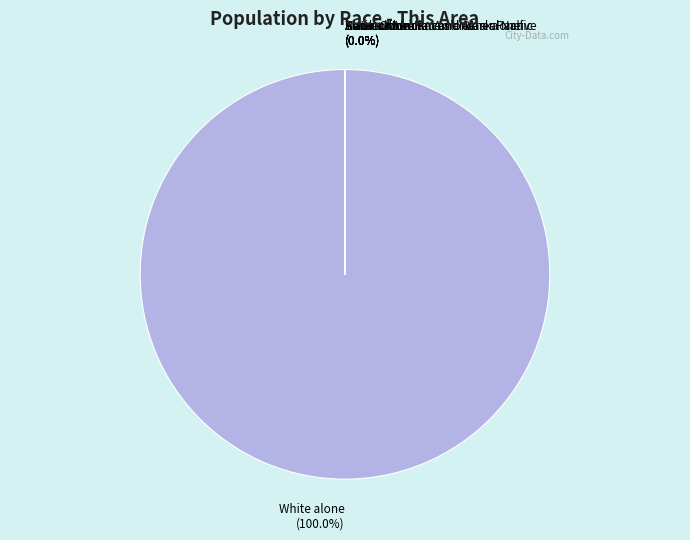

What is the majority slice?

White alone